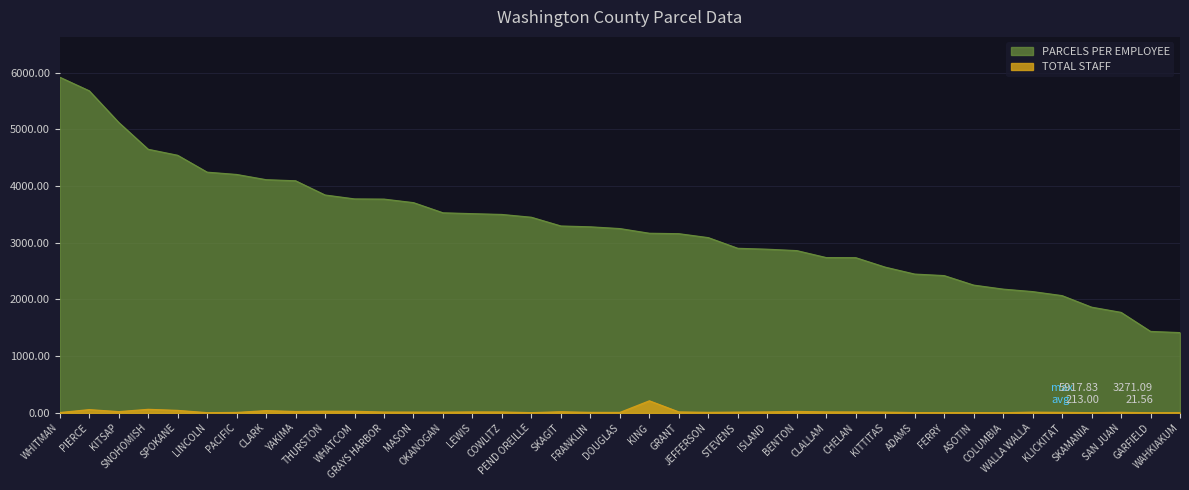

How many values in the TOTAL STAFF series exceed 13?

20